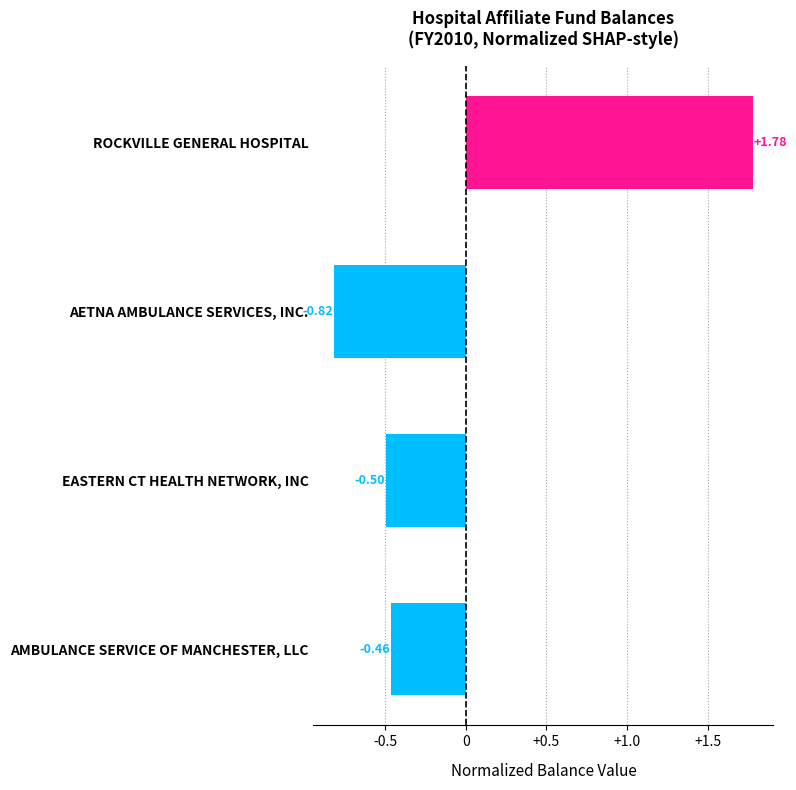

Are the bars horizontal?

Yes